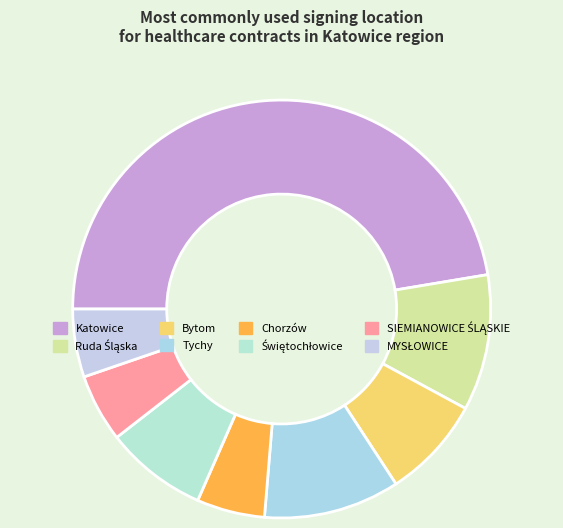

Is there a majority slice in this chart?

No